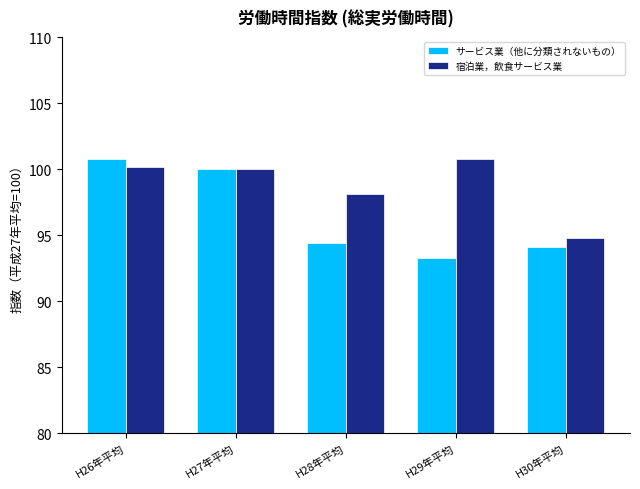

Which series has the largest total across all categories?

宿泊業，飲食サービス業